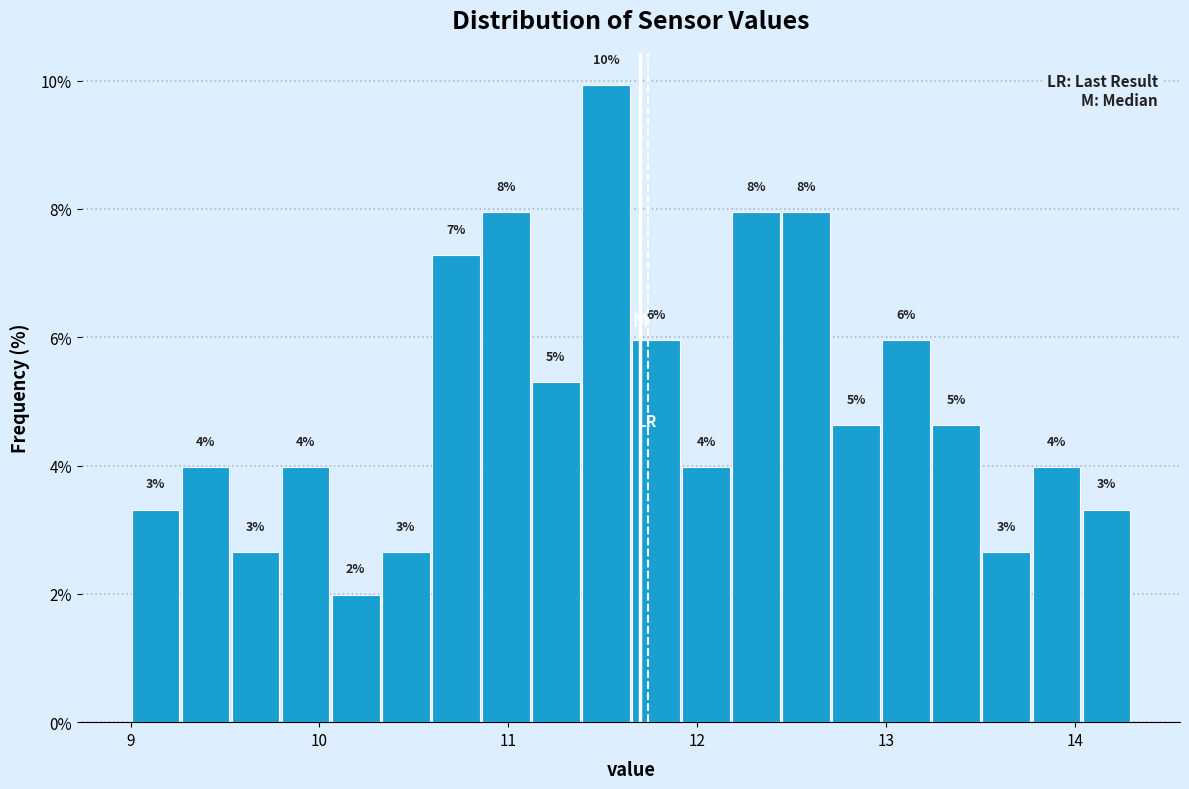

Read against the x-axis, roughly where is the centre of the tallest bar?

11.5